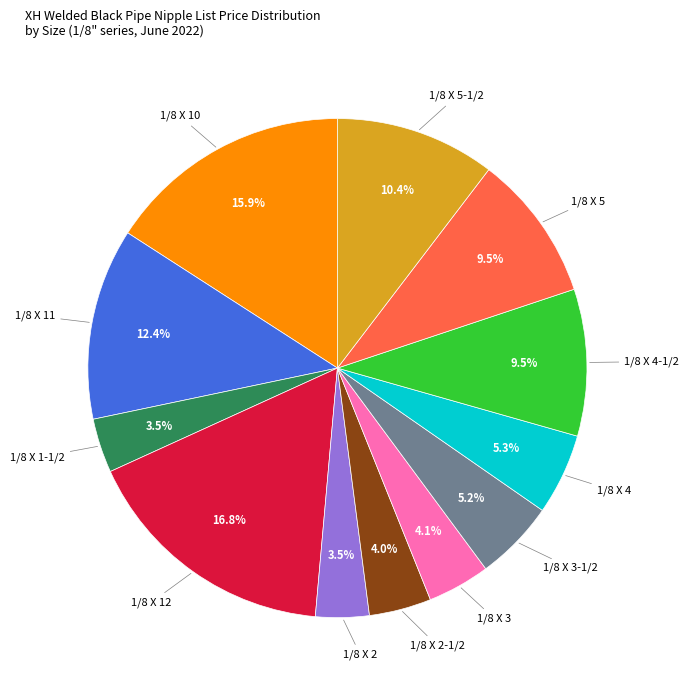

To the nearest percent, what is the difference between the largest and smallest slice percentages?

13%